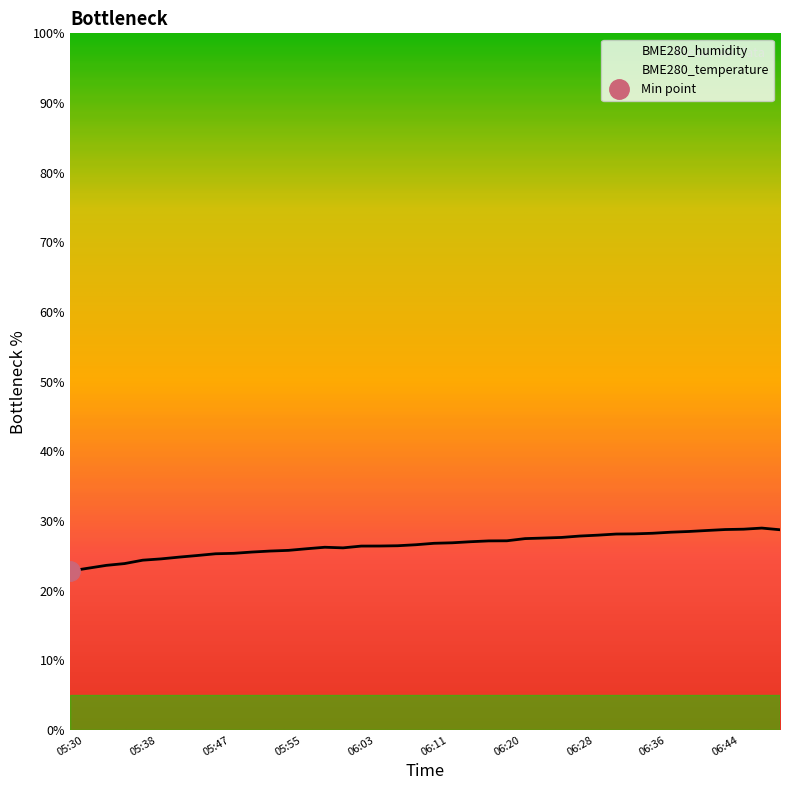

List the labels in order of value, largest first.

06:48, 06:46, 06:44, 06:50, 06:42, 06:40, 06:38, 06:36, 06:34, 06:32, 06:30, 06:28, 06:26, 06:24, 06:22, 06:20, 06:17, 06:15, 06:13, 06:11, 06:09, 06:07, 06:05, 06:03, 05:59, 06:01, 05:57, 05:55, 05:53, 05:51, 05:49, 05:47, 05:45, 05:43, 05:41, 05:38, 05:36, 05:34, 05:32, 05:30